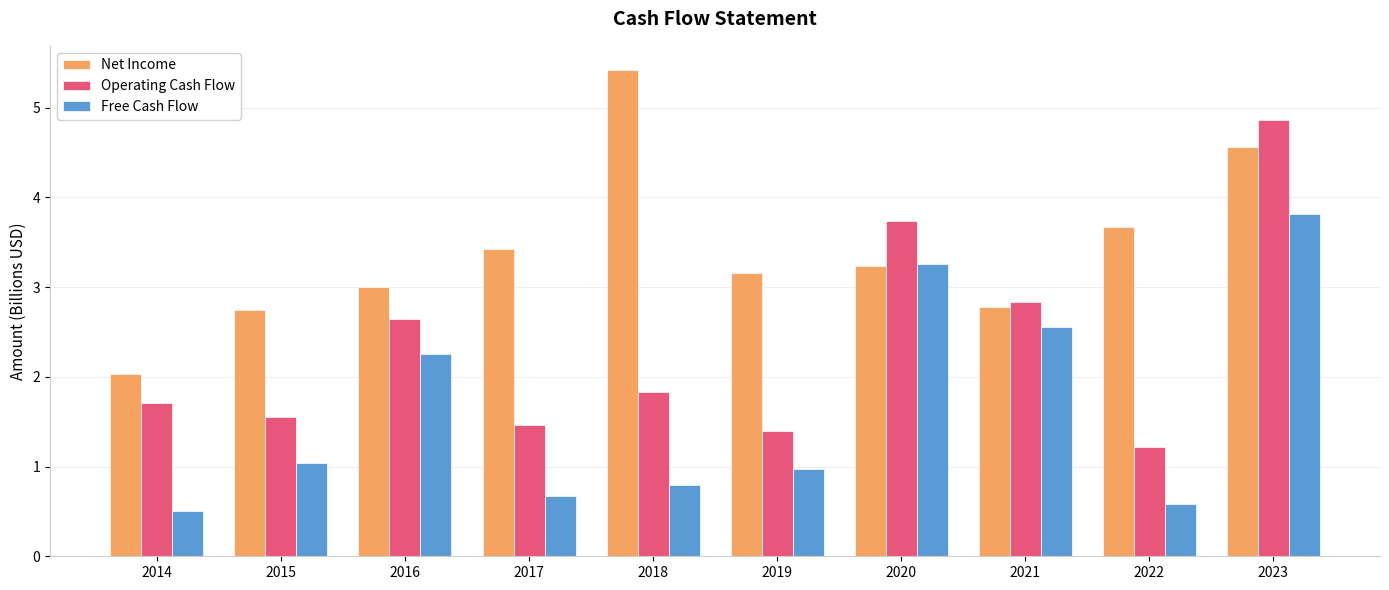

Reading right to left, extract all data points from this chart.

Net Income: 2023=4.6	2022=3.7	2021=2.8	2020=3.2	2019=3.2	2018=5.4	2017=3.4	2016=3.0	2015=2.8	2014=2.0
Operating Cash Flow: 2023=4.9	2022=1.2	2021=2.8	2020=3.7	2019=1.4	2018=1.8	2017=1.5	2016=2.6	2015=1.6	2014=1.7
Free Cash Flow: 2023=3.8	2022=0.6	2021=2.6	2020=3.3	2019=1.0	2018=0.8	2017=0.7	2016=2.3	2015=1.0	2014=0.5